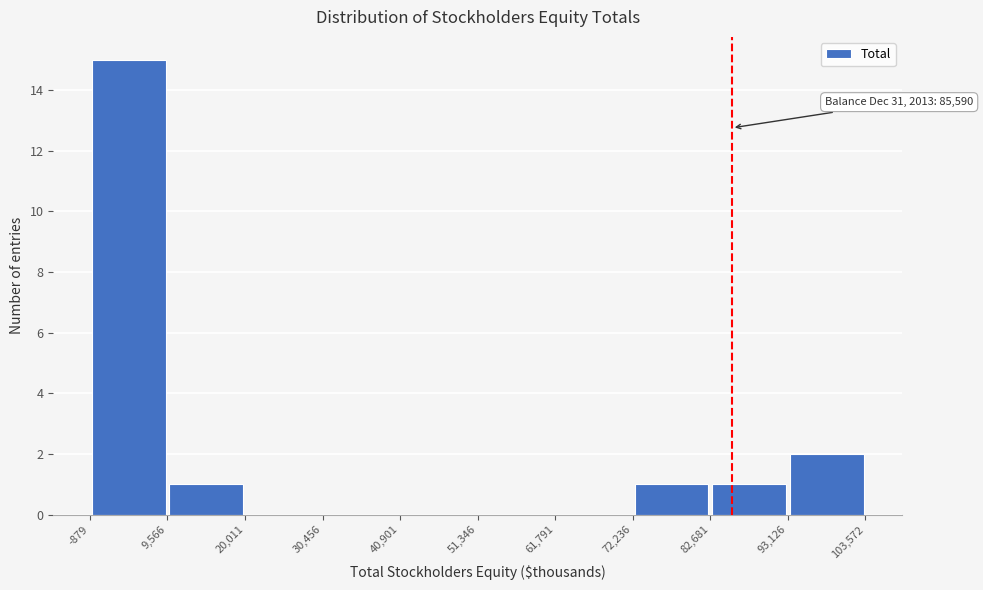

Which range on the x-axis has the tallest bar?

-879 to 9,566